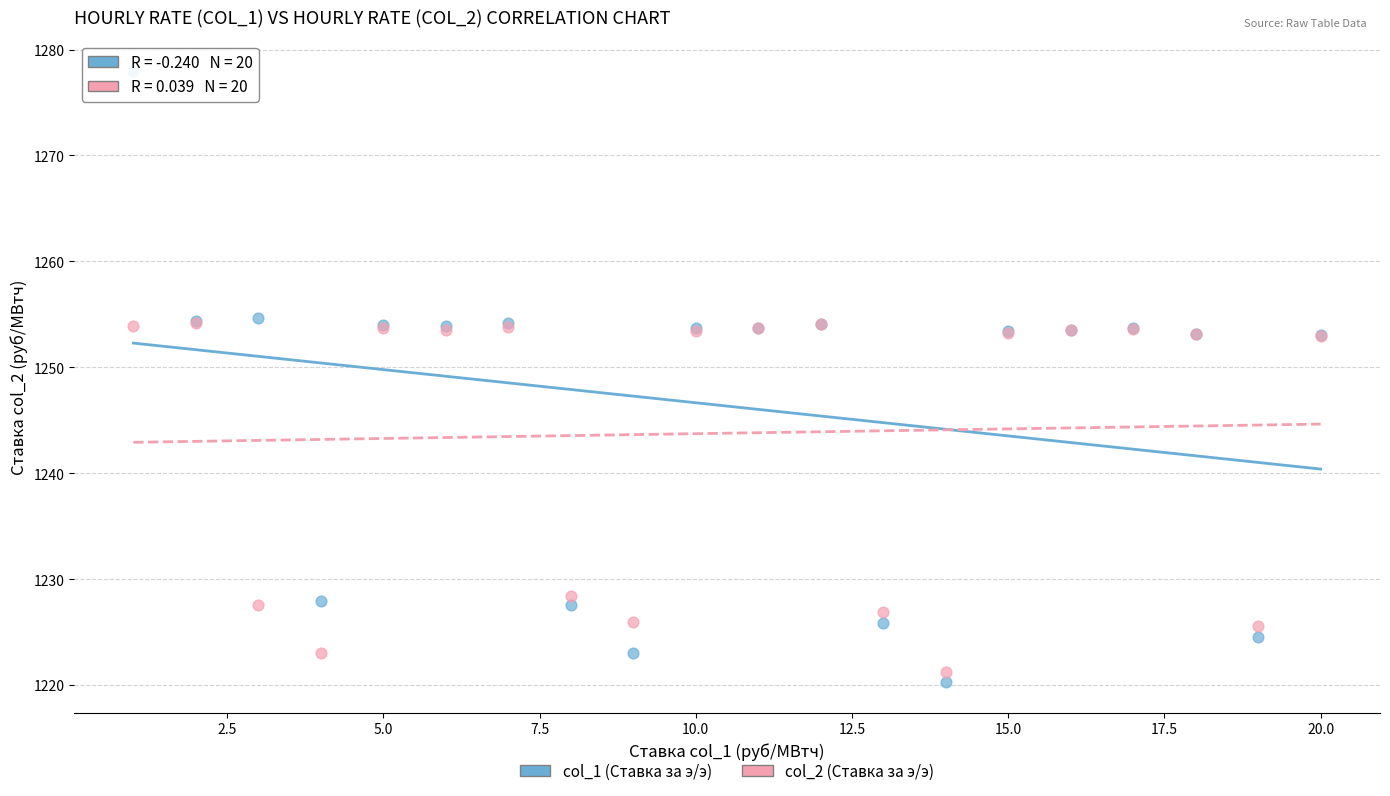

Which series has the widest spread of Y values?

col_1 (Ставка за э/э)